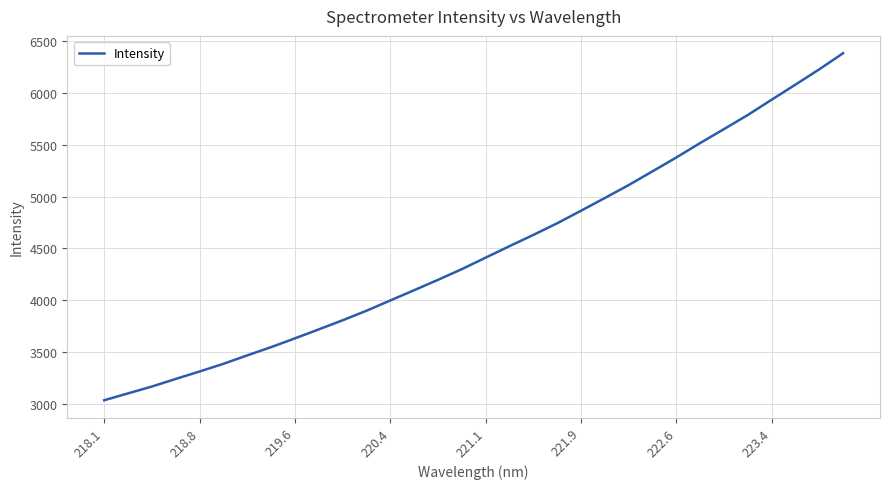

What is the minimum value shown in the chart?

3037.8